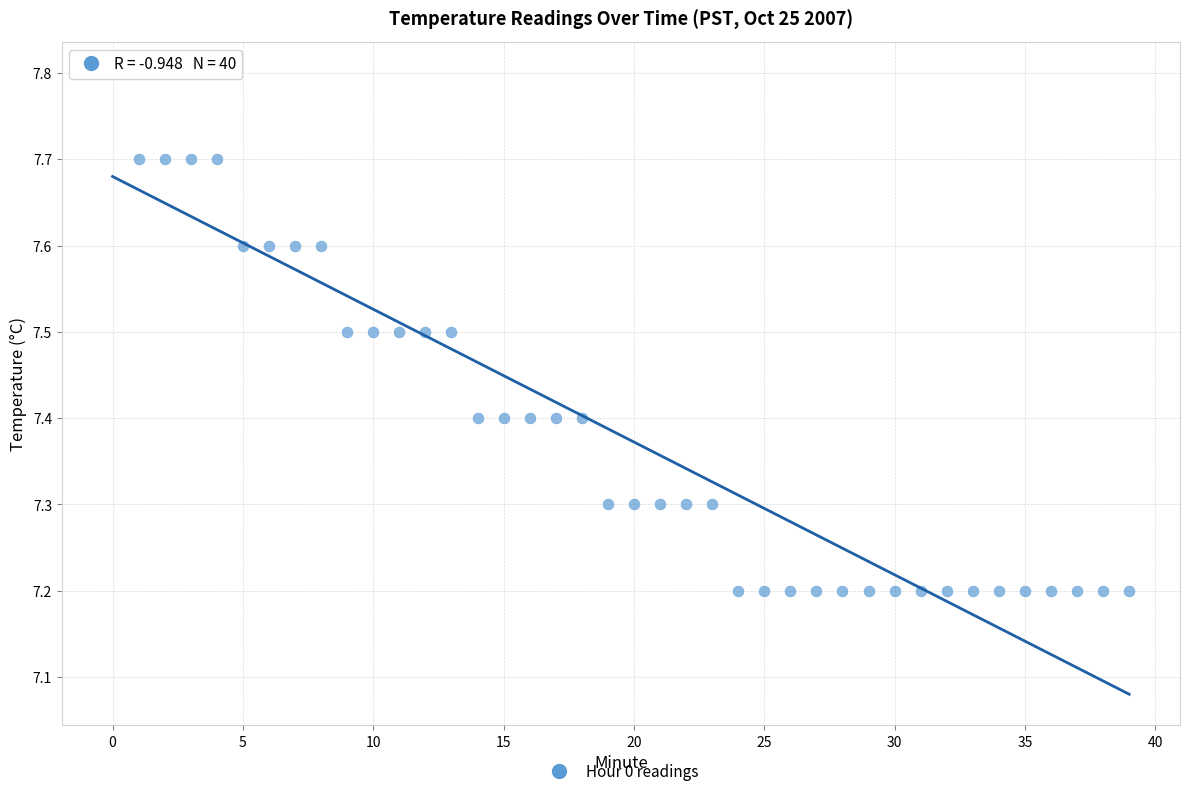

What is the range of Y values (max minus min)?

0.6